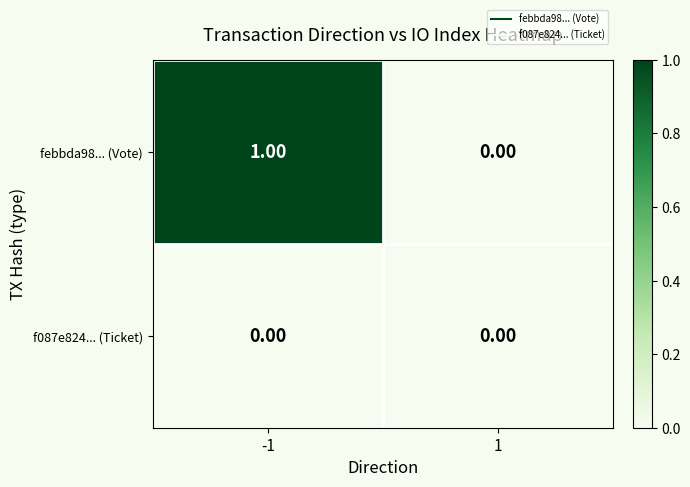

Between -1 and 1, which series saw the biggest shift?

febbda98... (Vote)